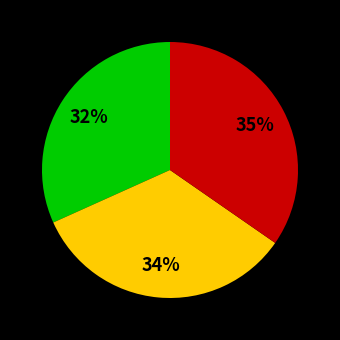

To the nearest percent, what is the average slice percentage?

33%